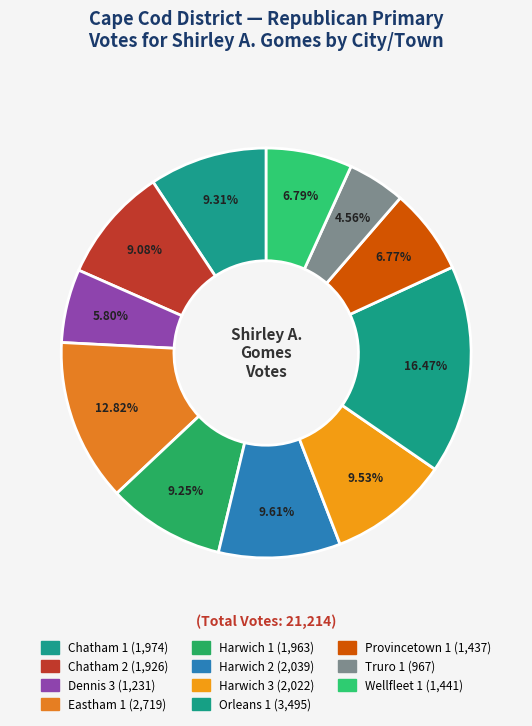

How many segments does this pie chart have?

11